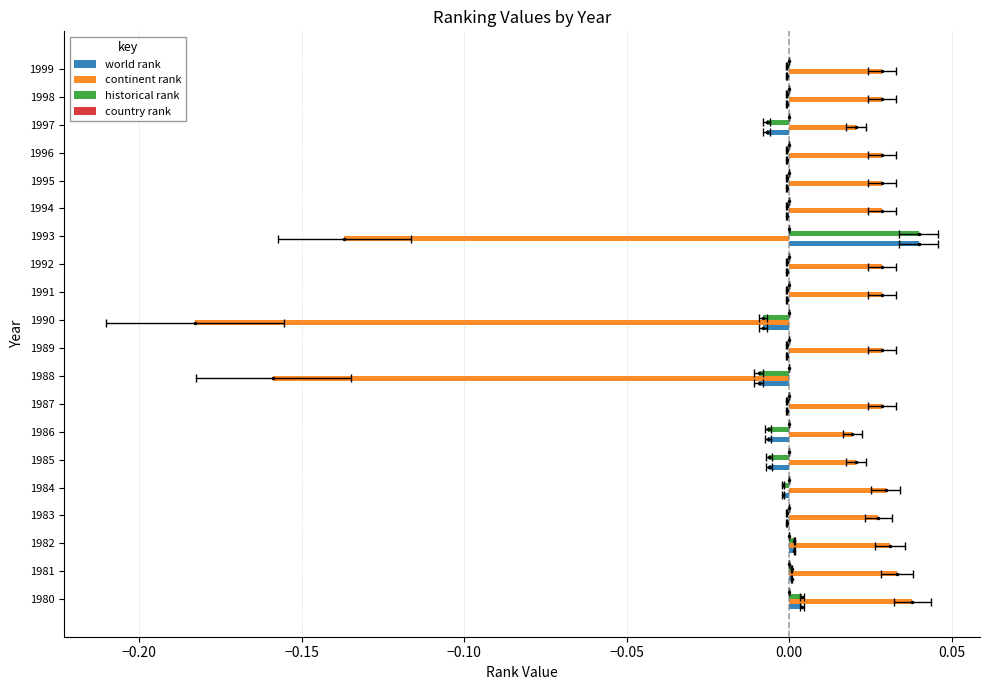

How many data points in historical rank are less than 0?

16